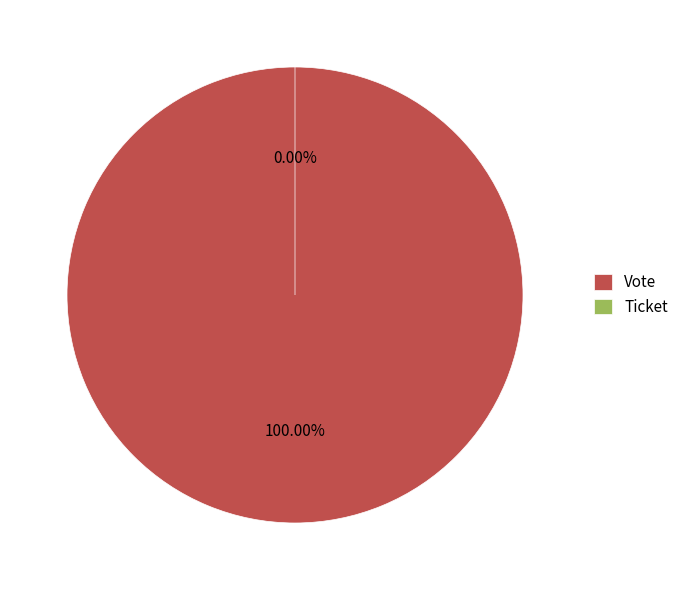

Which slice is the largest?

Vote